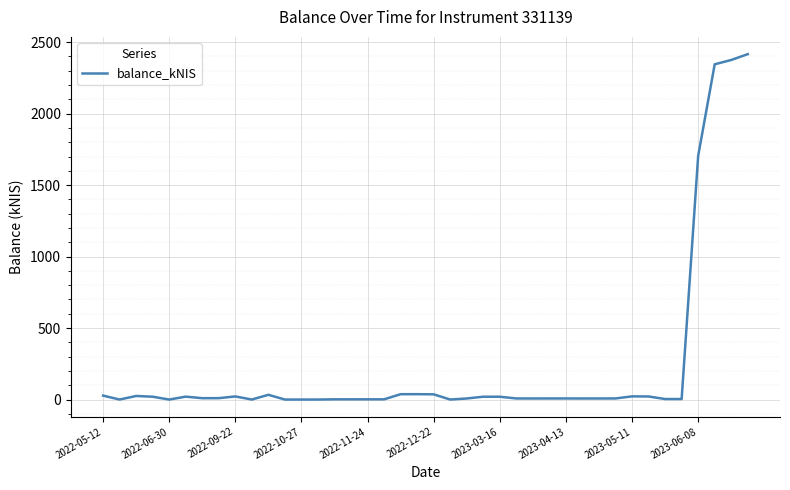

What is the difference between the maximum and minimum values?

2415.9